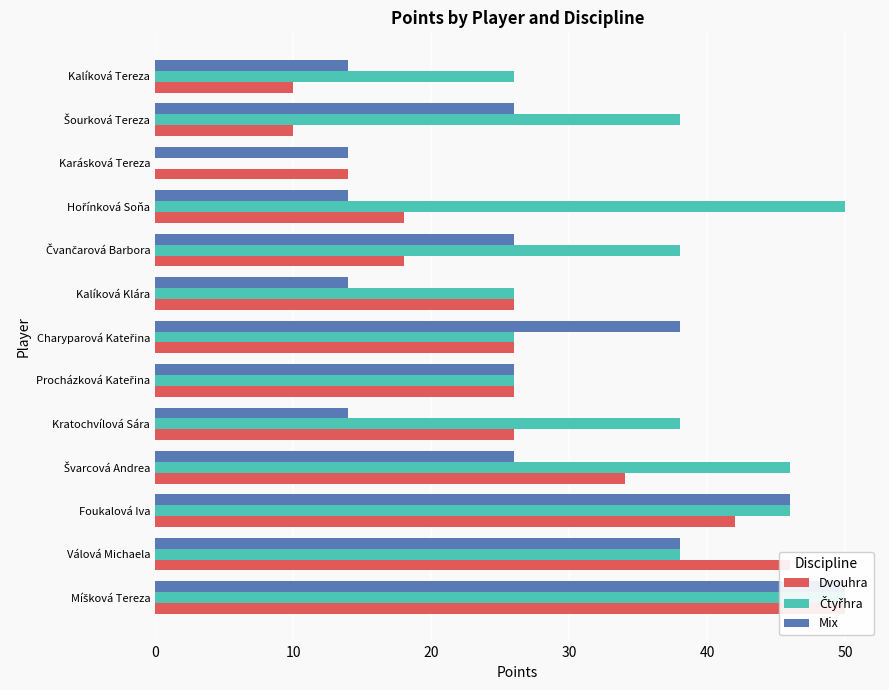

What is the total value across all series at Foukalová Iva?

134